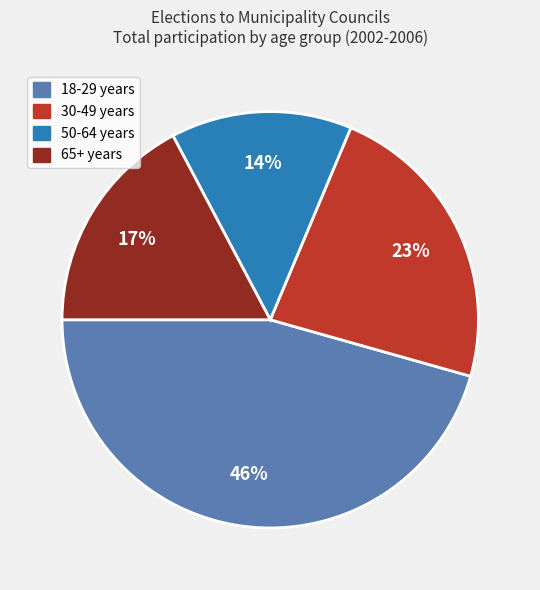

True or false: 65+ years accounts for 17% of the total.

True